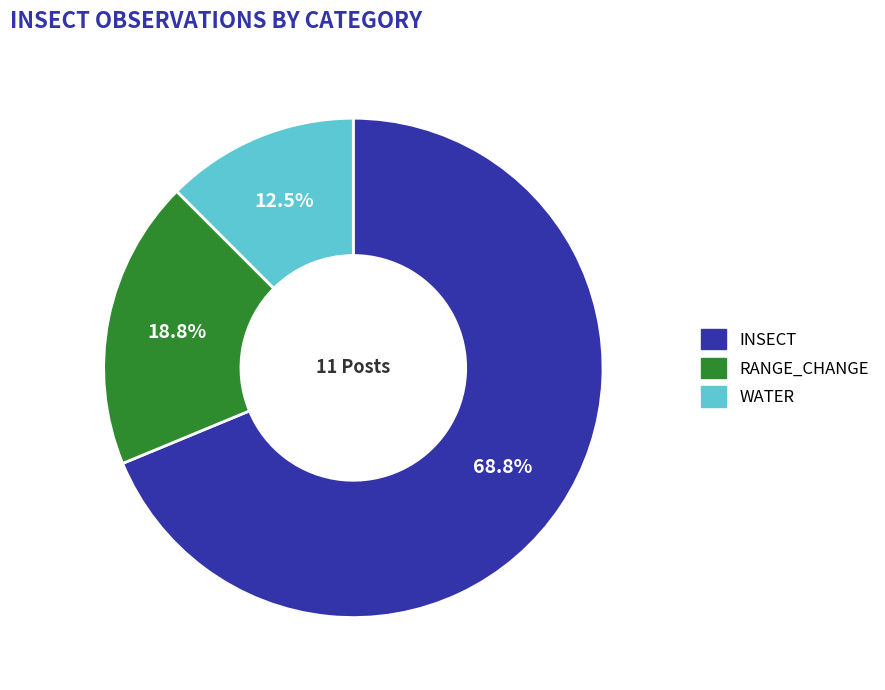

Does any single category account for the majority?

Yes